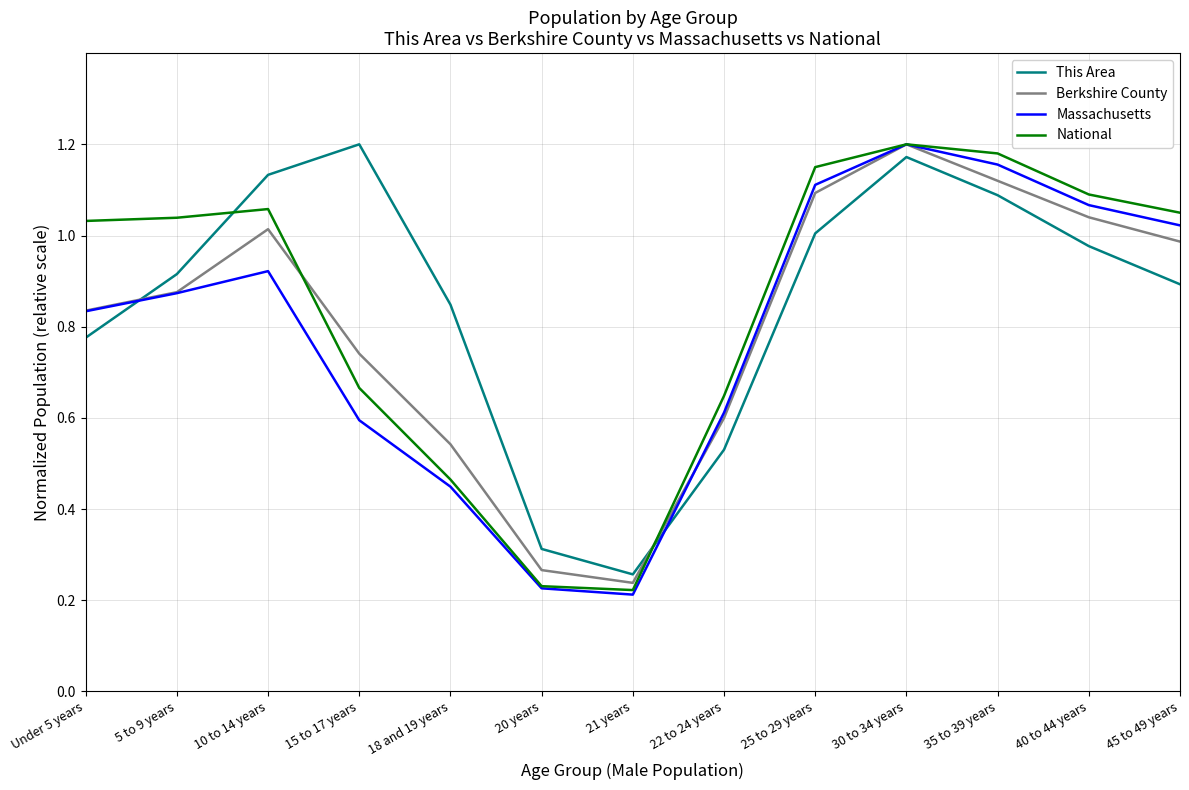

At which category is the sum across all series the highest?

30 to 34 years